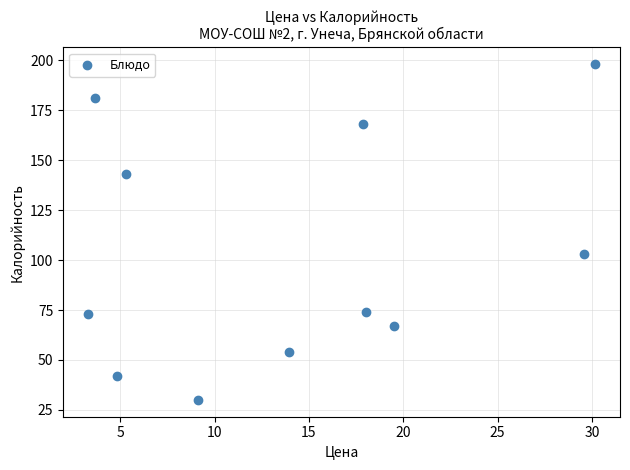

What Y value in the scatter plot is closest to 114?

103